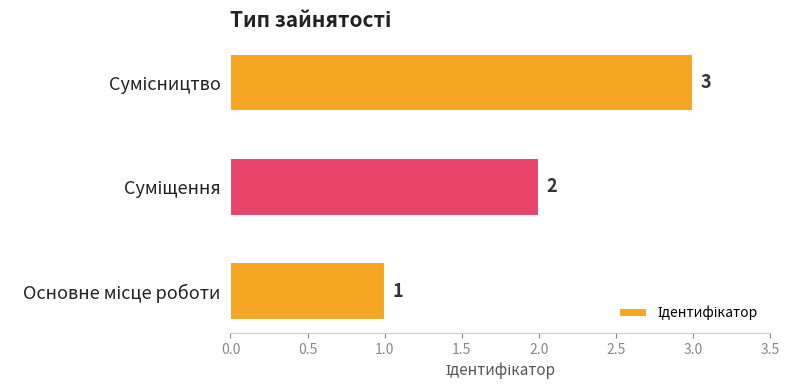

What is the sum of all values?

6